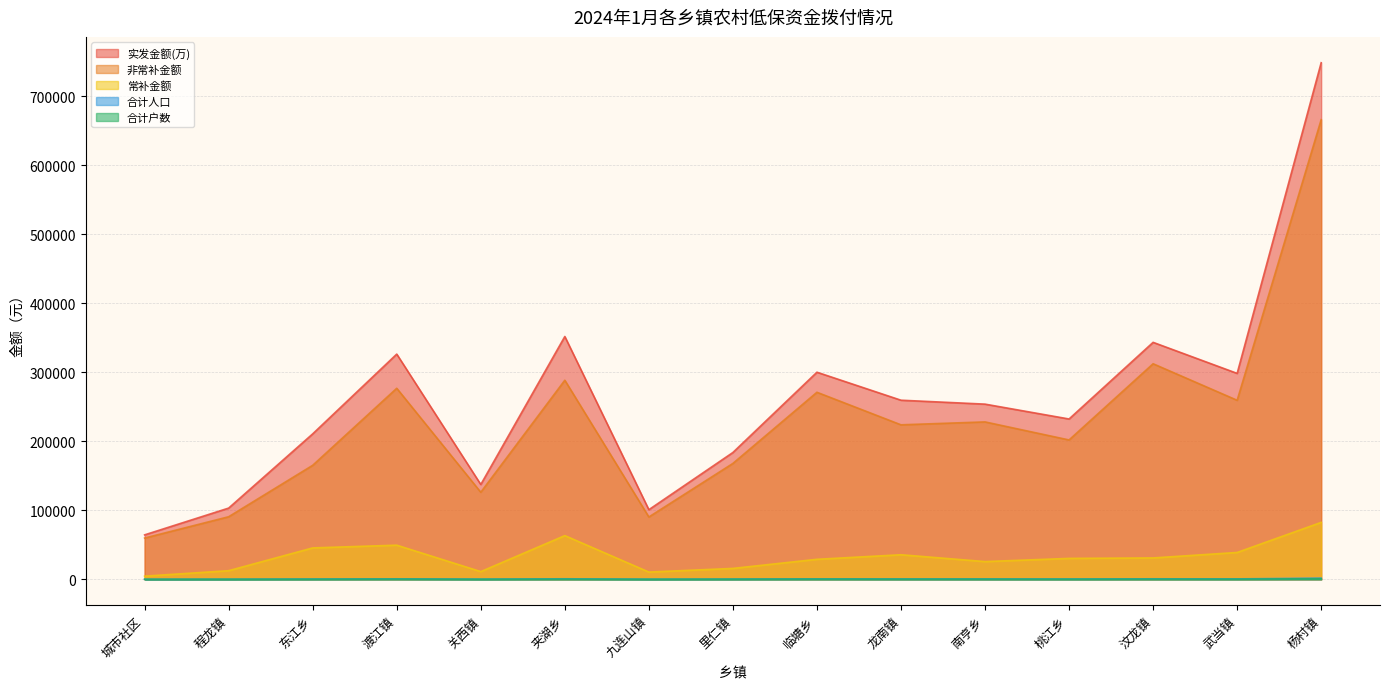

What is the value of the 常补金额 point at the 12th from the left?

30360